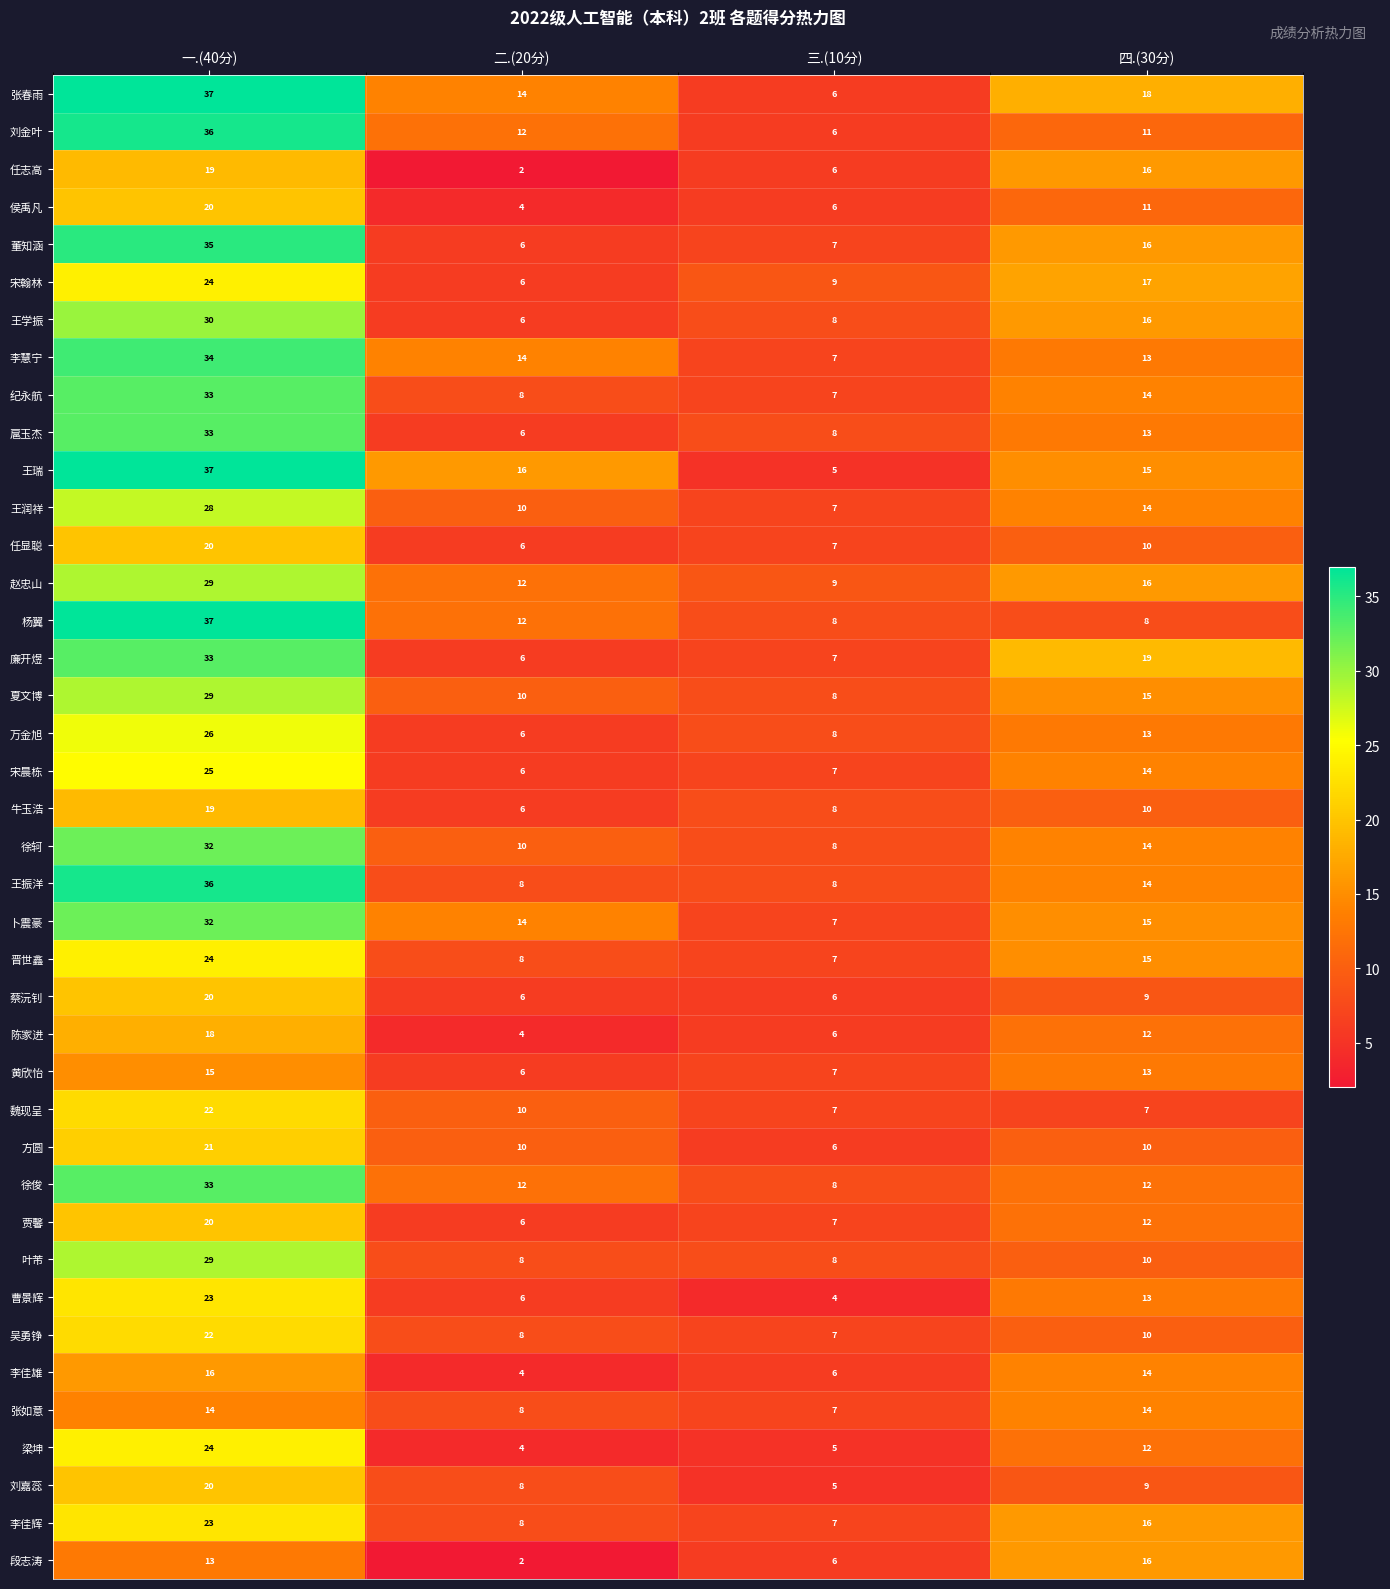

What is the total value across all series at 三.(10分)?

276